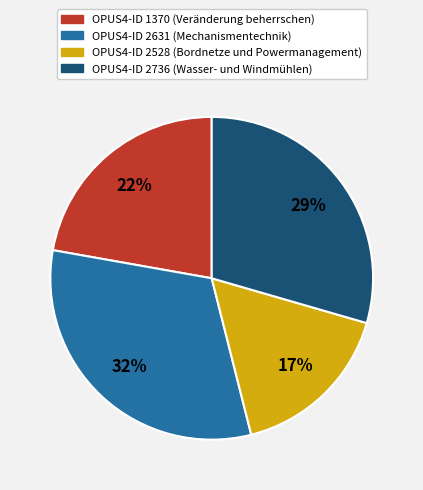

To the nearest percent, what is the average slice percentage?

25%